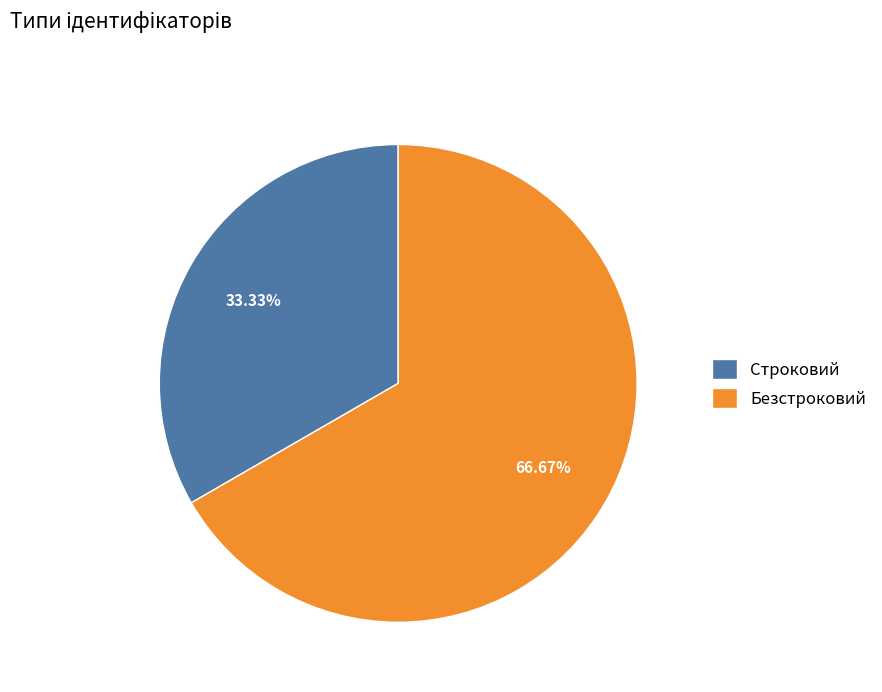

Which category has the smallest portion of the pie?

Строковий